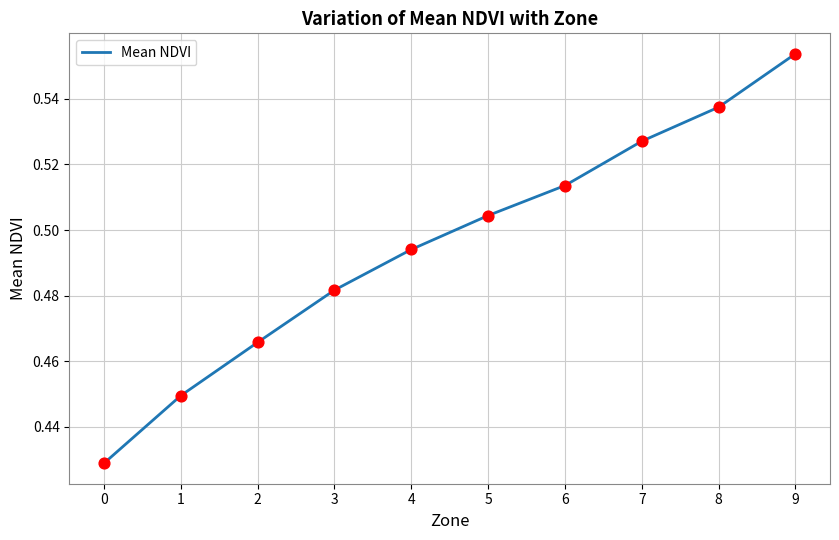

What is the change in value from 1 to 8?

+0.1